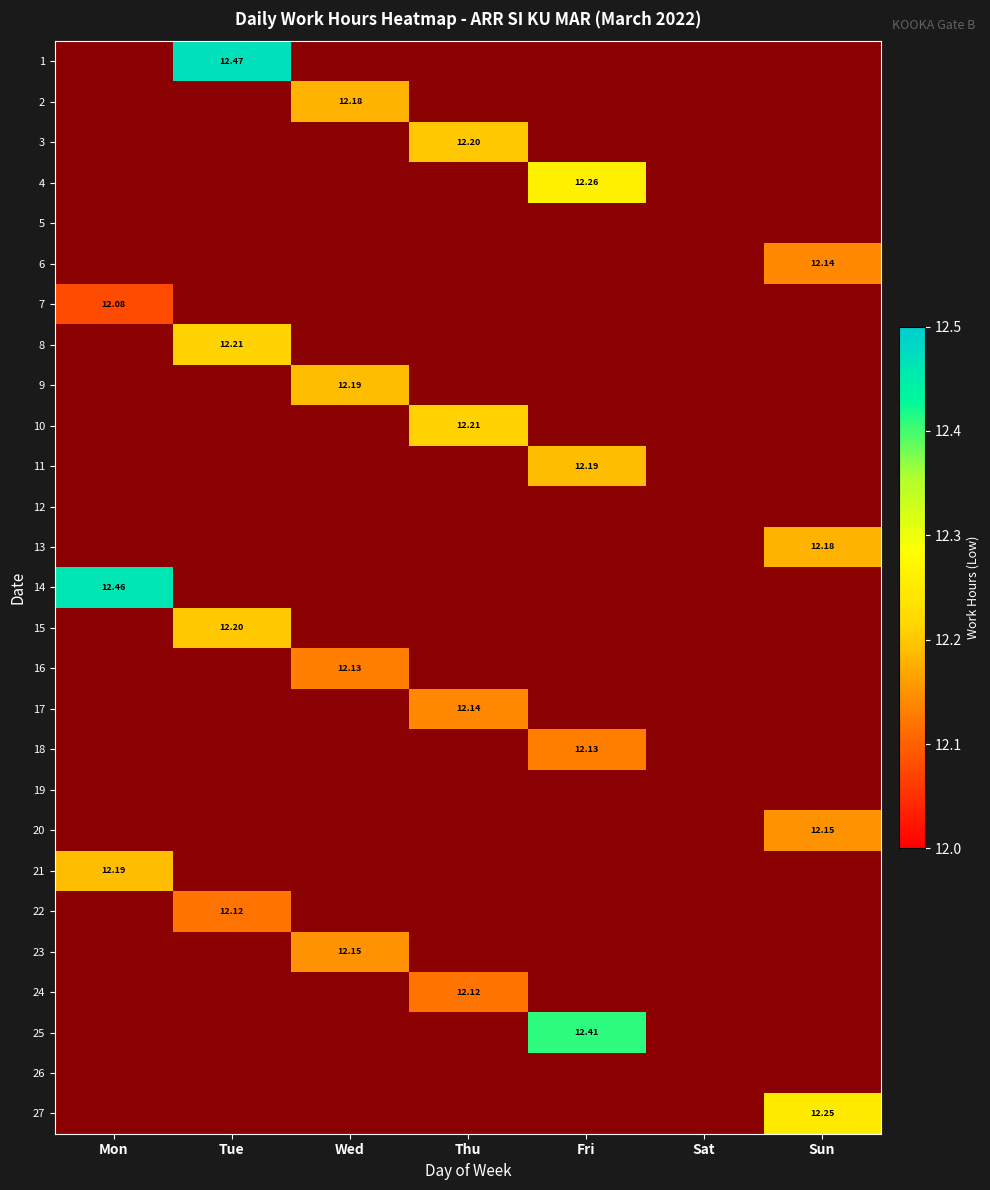

The value of 7 at Mon is 12.1. True or false?

True